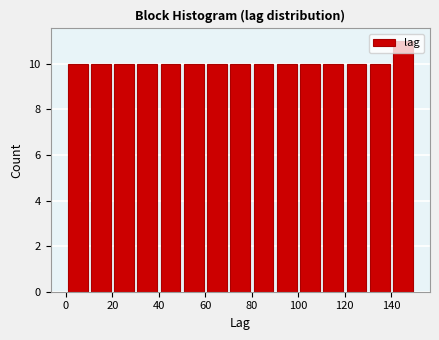

Reading left to right, list every bar in this chart as the range it spans on the x-axis followed by its height. The values are not printed on the chart, so give them approximately, as read against the axis.

0 to 10: 10
10 to 20: 10
20 to 30: 10
30 to 40: 10
40 to 50: 10
50 to 60: 10
60 to 70: 10
70 to 80: 10
80 to 90: 10
90 to 100: 10
100 to 110: 10
110 to 120: 10
120 to 130: 10
130 to 140: 10
140 to 150: 11